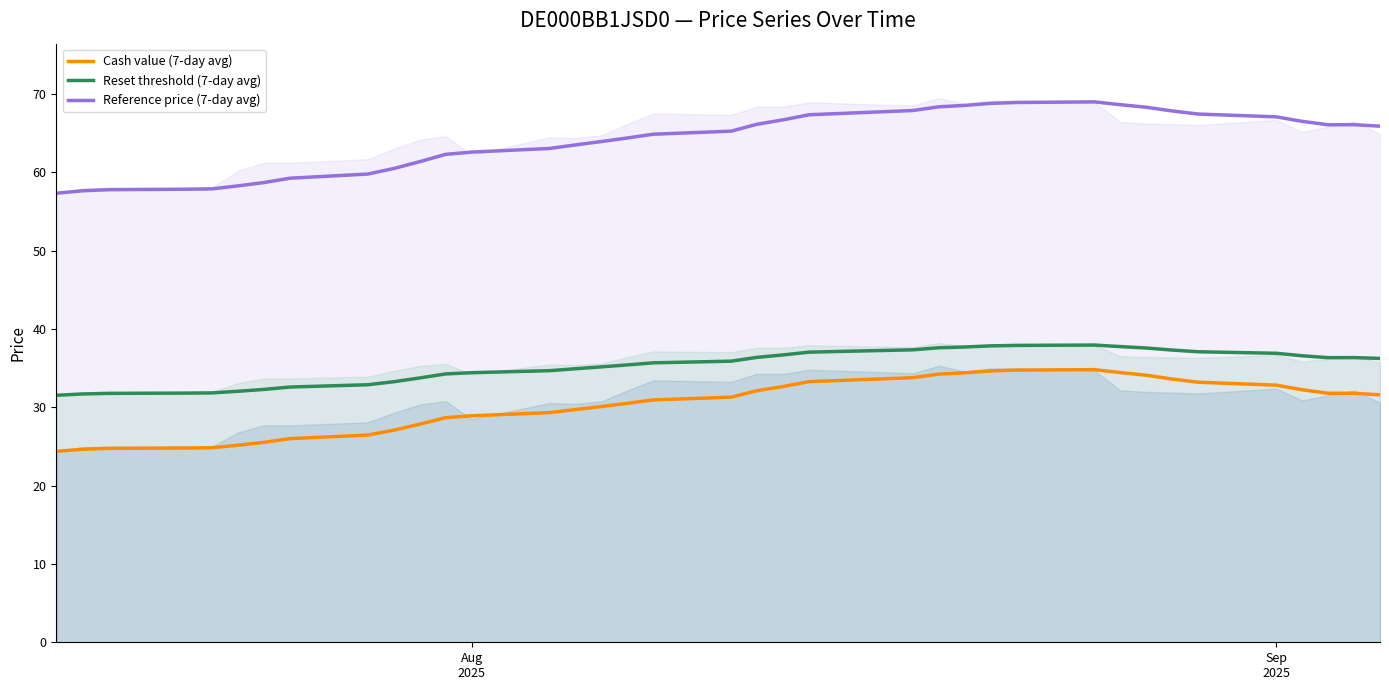

What is the maximum value for Reference price (7-day avg)?

69.0